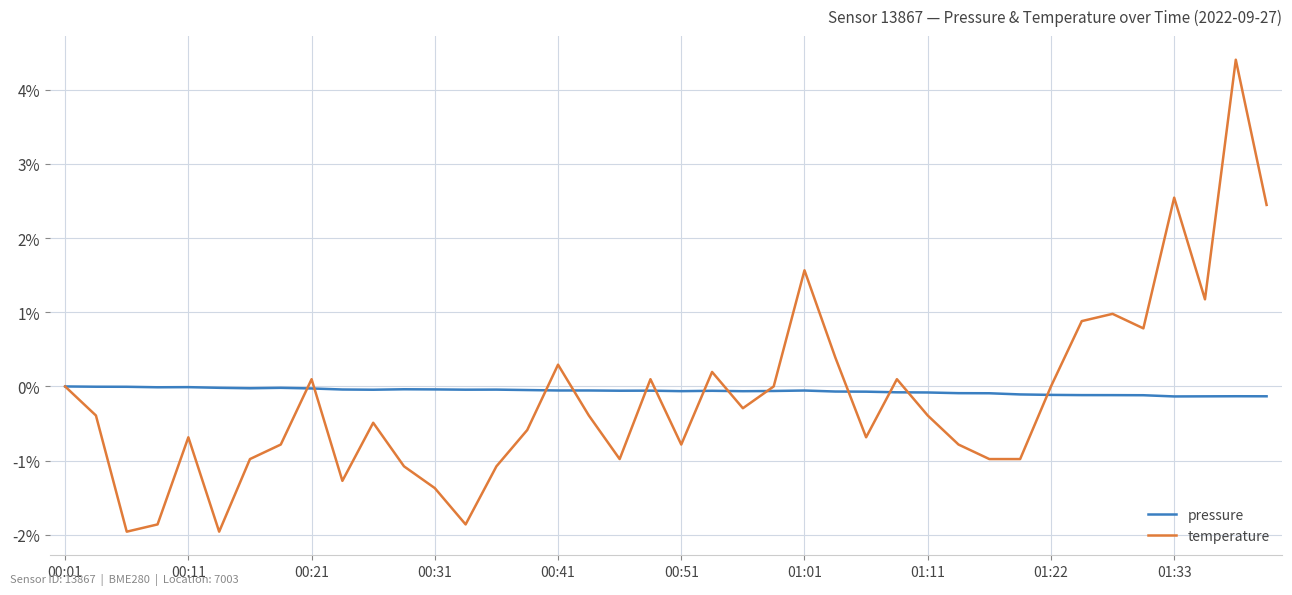

What is the maximum value shown in the chart?

4.4